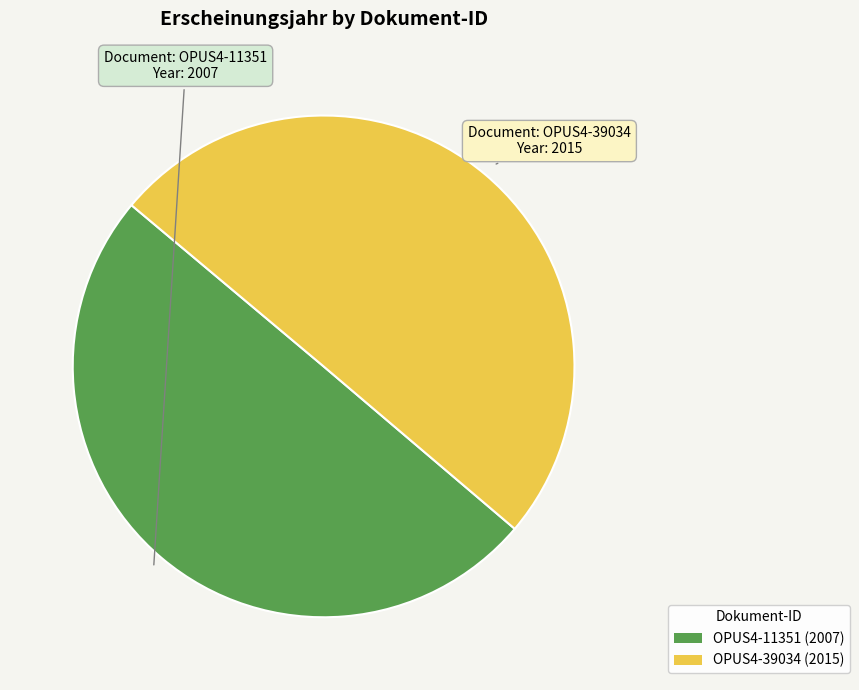

Approximately how many times larger is the value at OPUS4-11351 compared to OPUS4-39034?

1.0